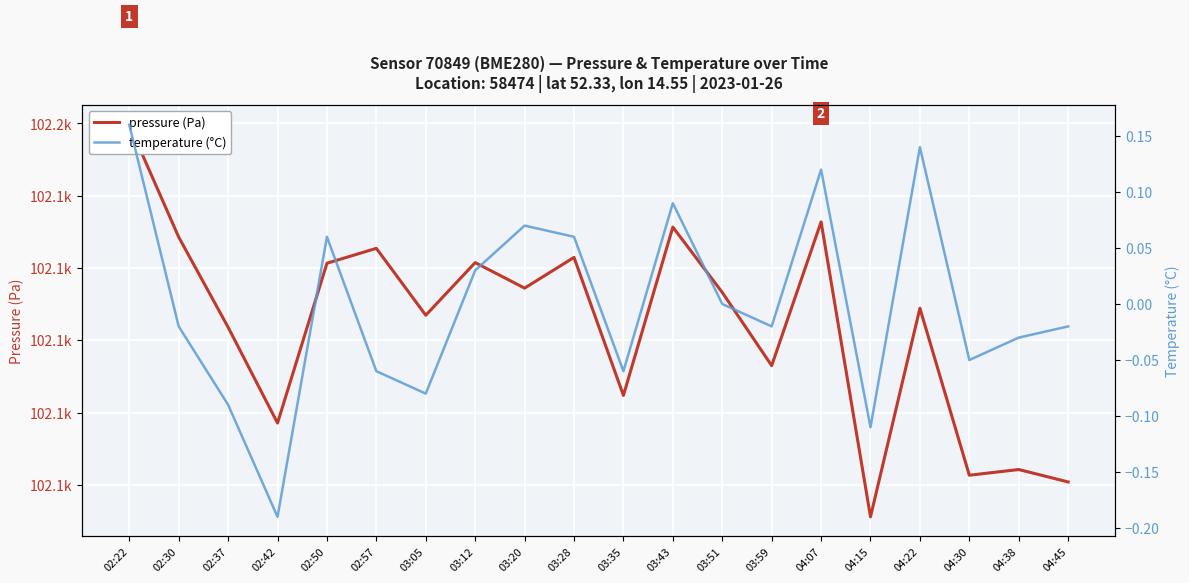

Is it true that pressure equals 27277.0 at 04:38?

False